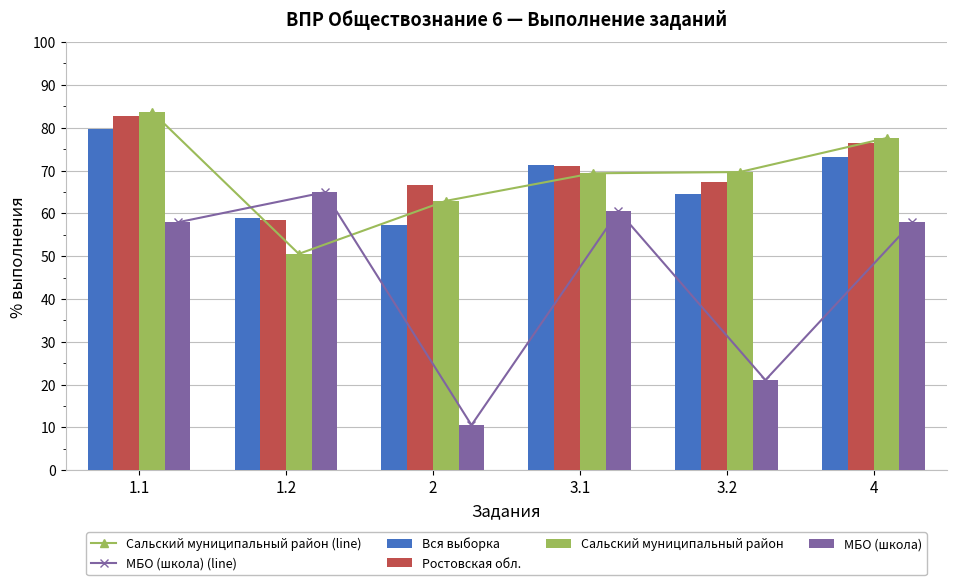

What is the sum of the МБО (школа) values at 1.2 and 3.1?

125.4